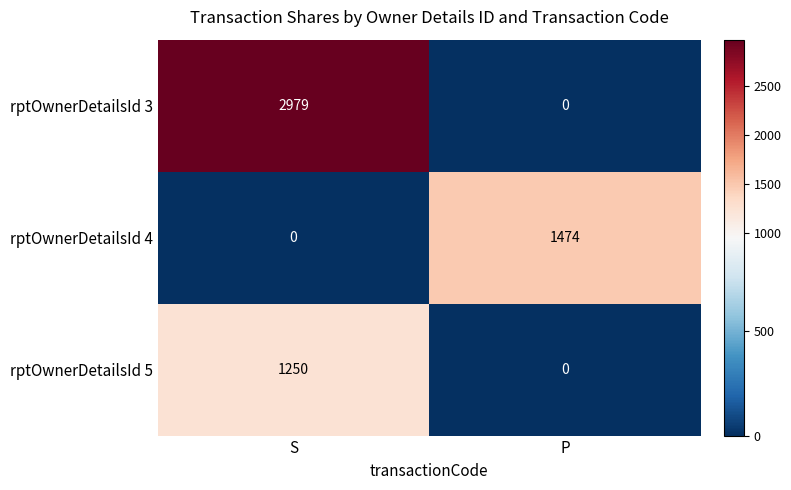

What is the sum of the rptOwnerDetailsId 5 values at S and P?

1250